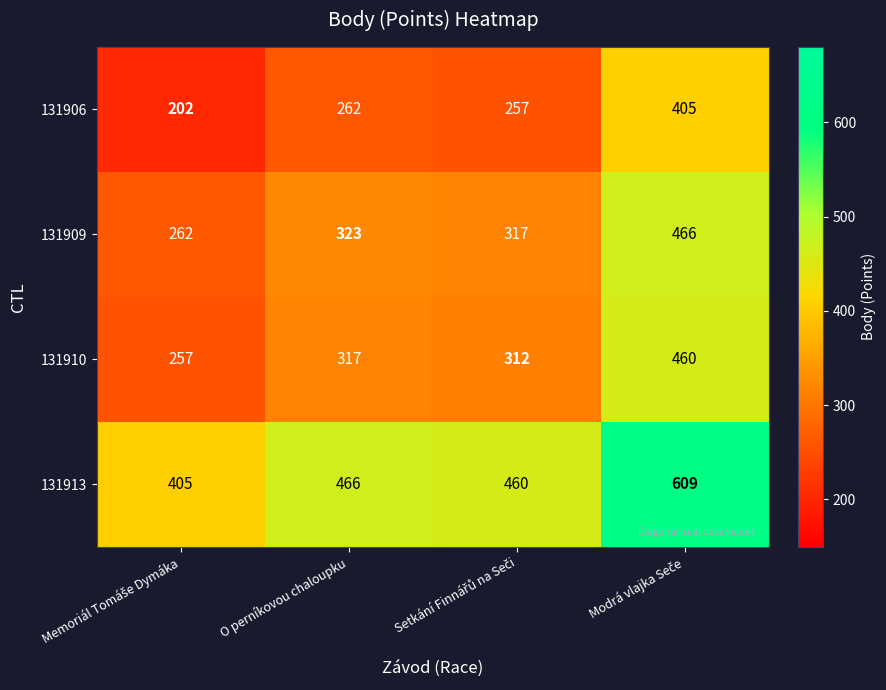

Which series has the largest total across all categories?

131913